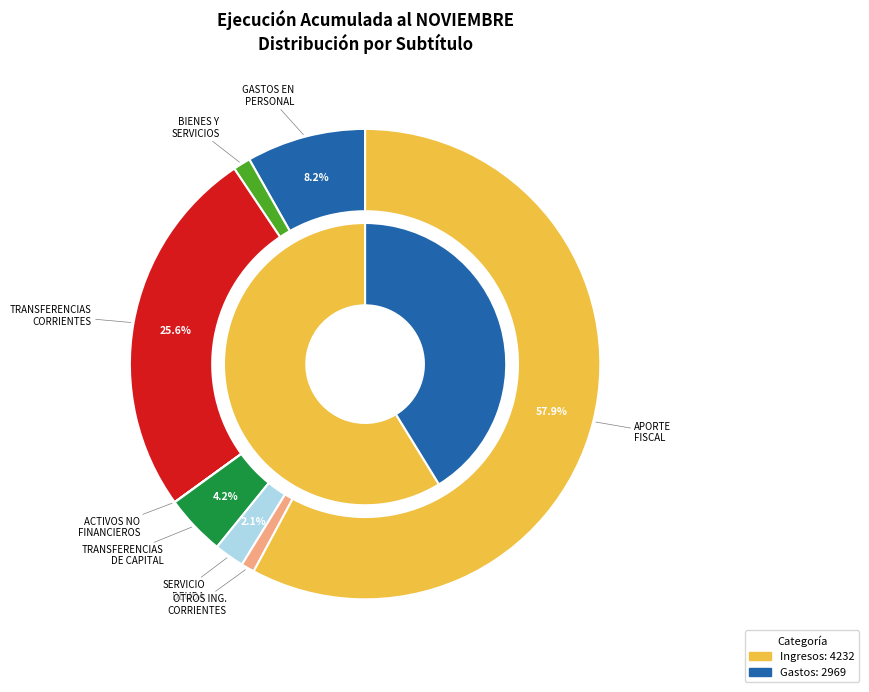

What percentage is the APORTE FISCAL slice, to the nearest percent?

58%